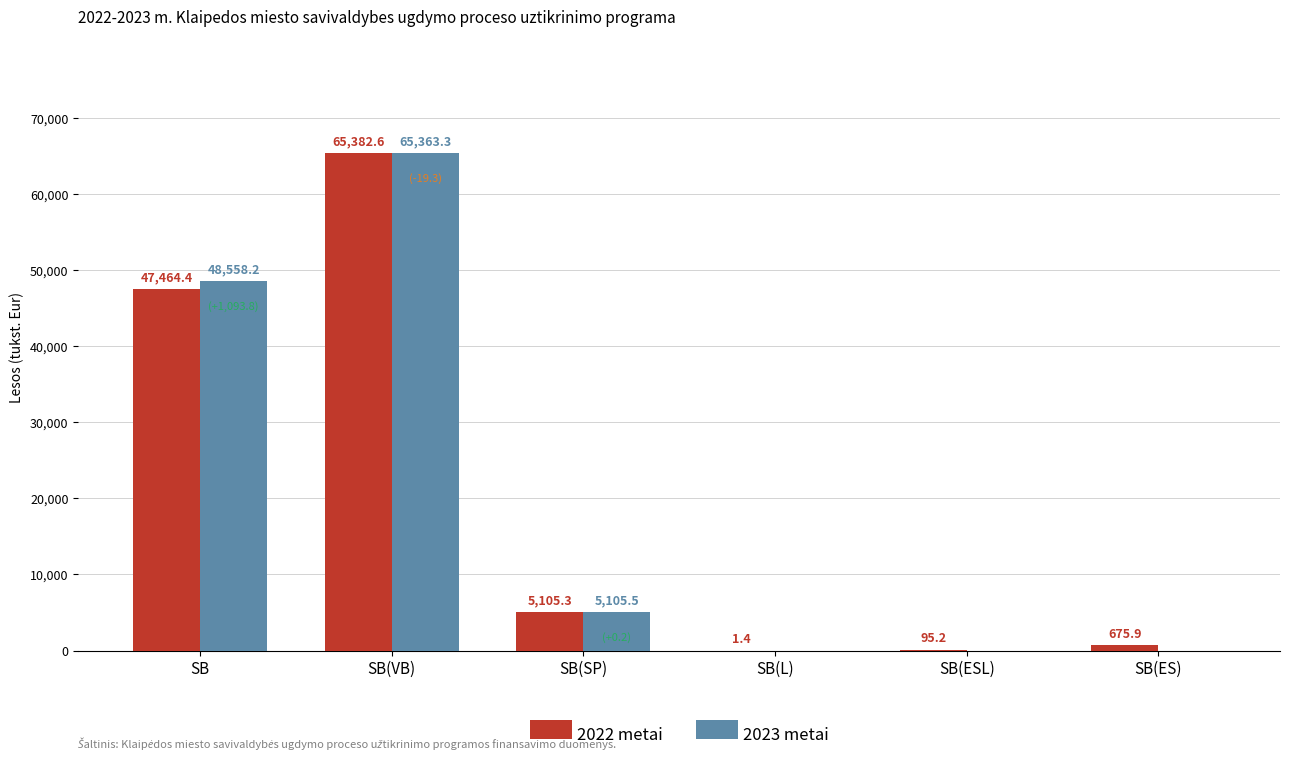

What is the sum of all 2023 metai values?

119027.0